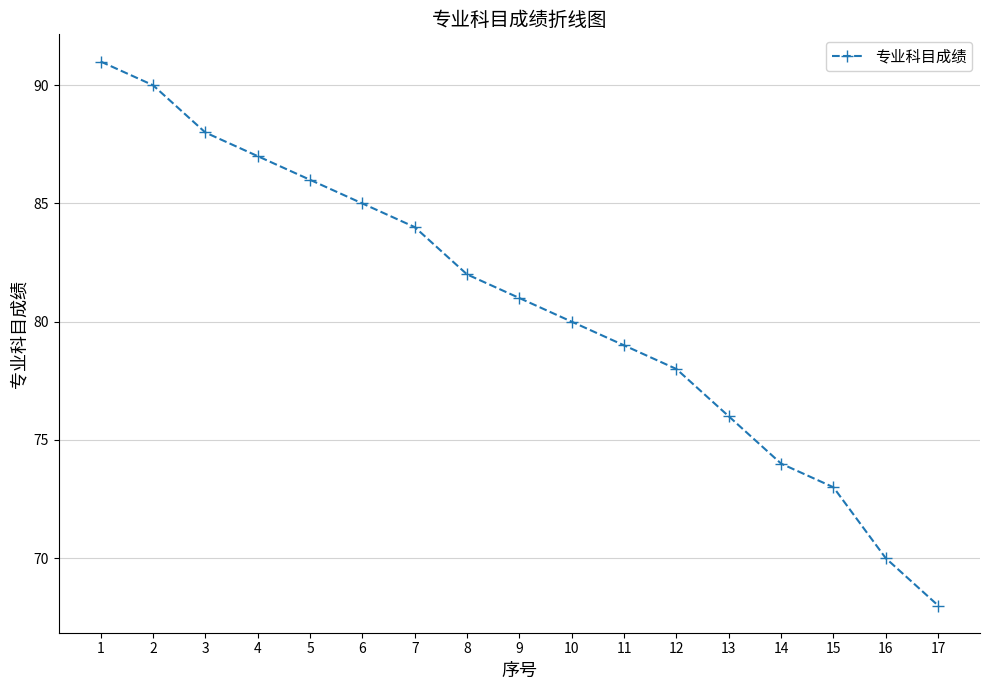

List the labels in order of value, smallest first.

17, 16, 15, 14, 13, 12, 11, 10, 9, 8, 7, 6, 5, 4, 3, 2, 1